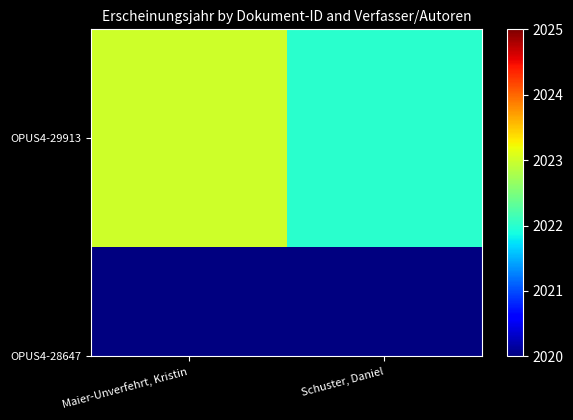

Between Maier-Unverfehrt, Kristin and Schuster, Daniel, which is larger?

Maier-Unverfehrt, Kristin